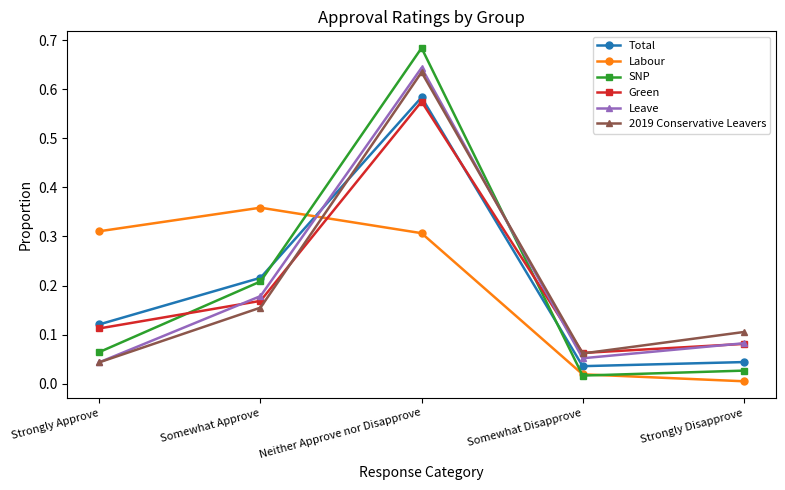

Which series has the largest range (max minus min)?

SNP